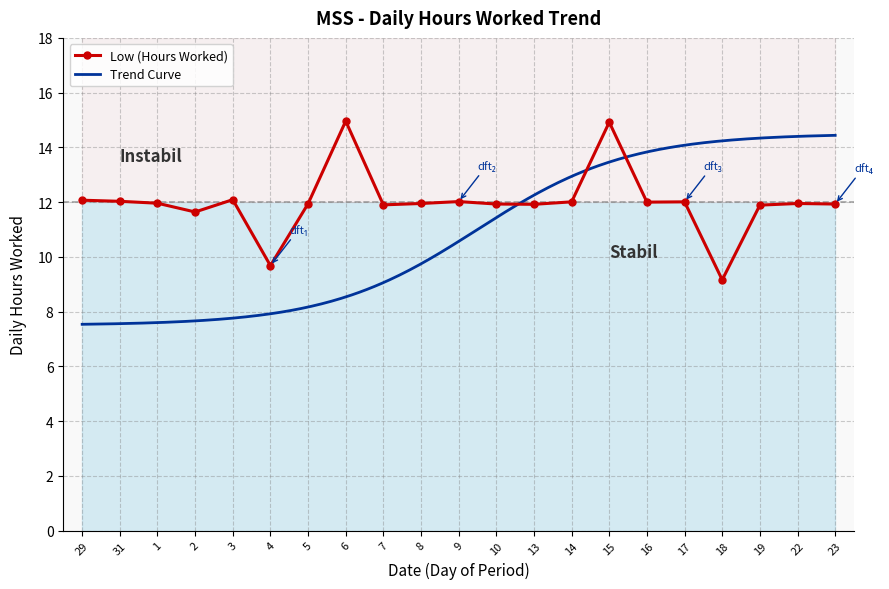

Rank the categories by value from highest to lowest.

6, 15, 3, 29, 31, 9, 14, 17, 16, 1, 8, 22, 5, 10, 23, 13, 7, 19, 2, 4, 18